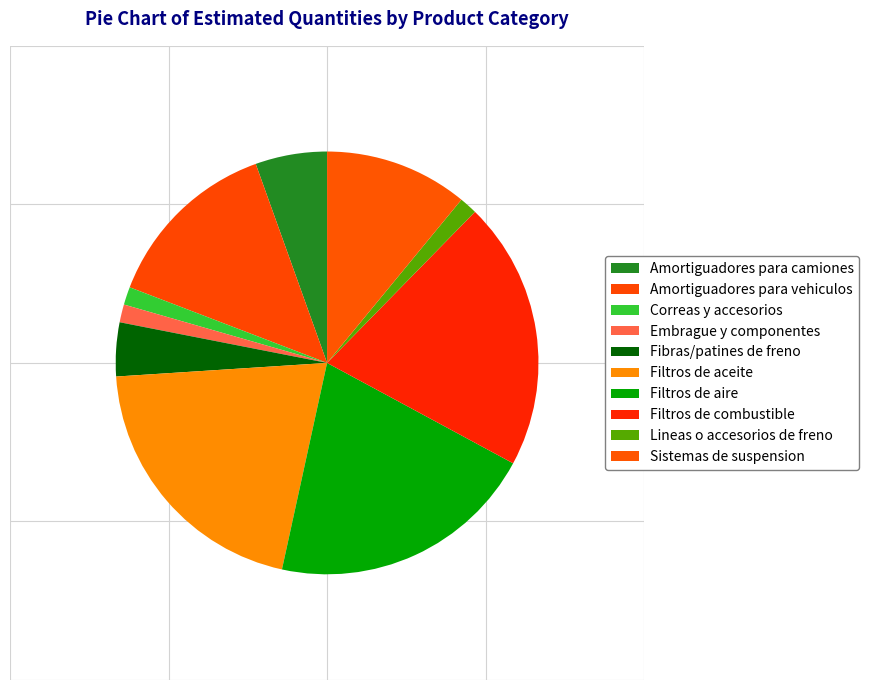

To the nearest percent, what percentage of the pie is Filtros de combustible?

21%